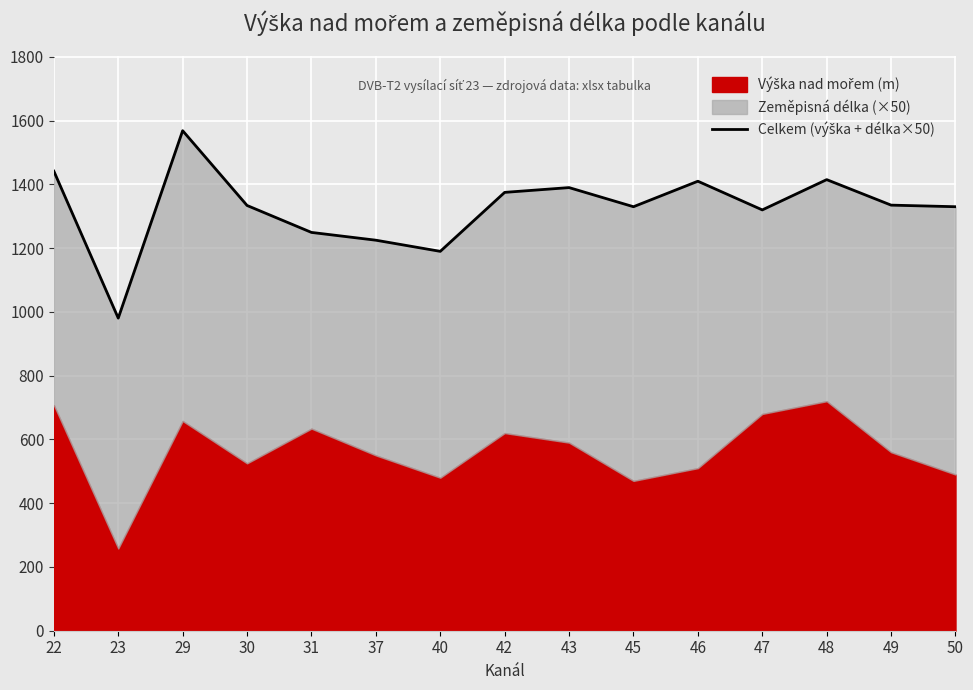

Which label corresponds to the largest value in the chart?

29